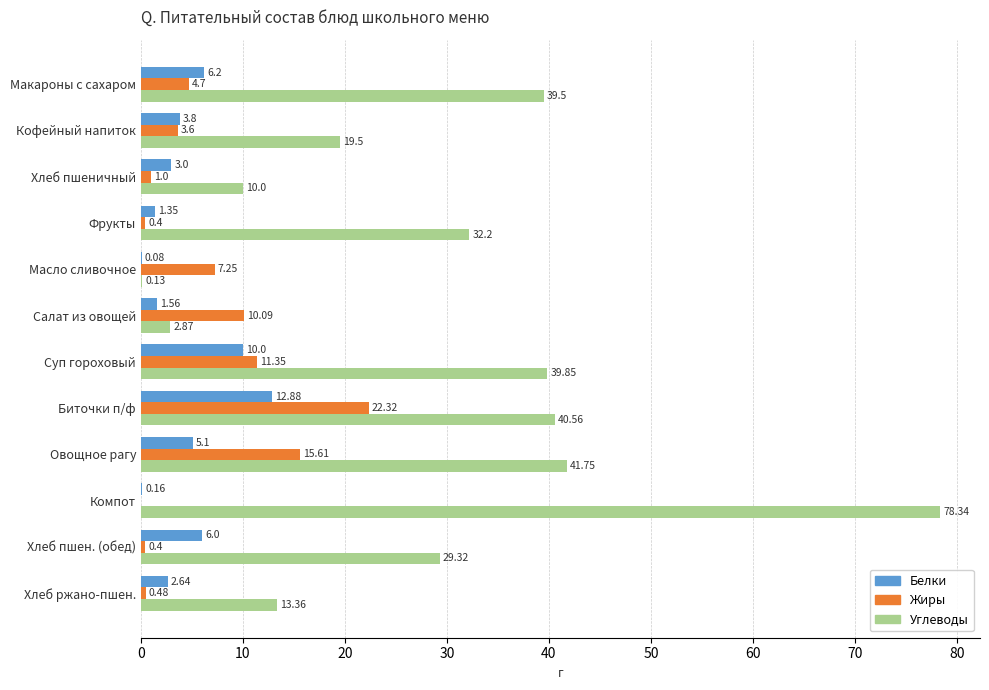

Which category has the highest value across all series?

Компот